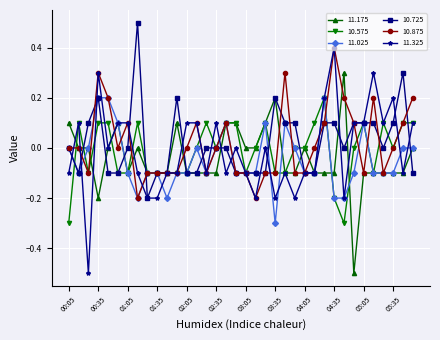

True or false: 10.725 has more than 2 points higher than both neighbors.

True